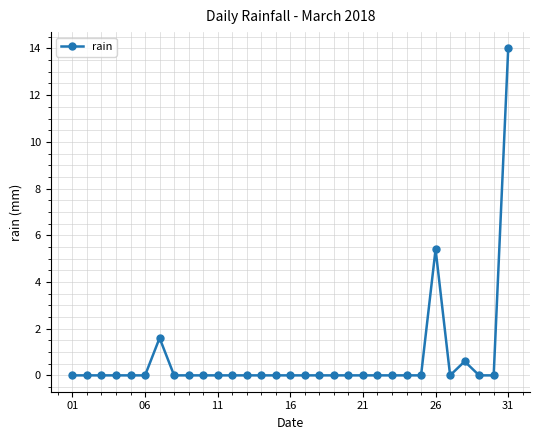

How many data points does each series have?

31